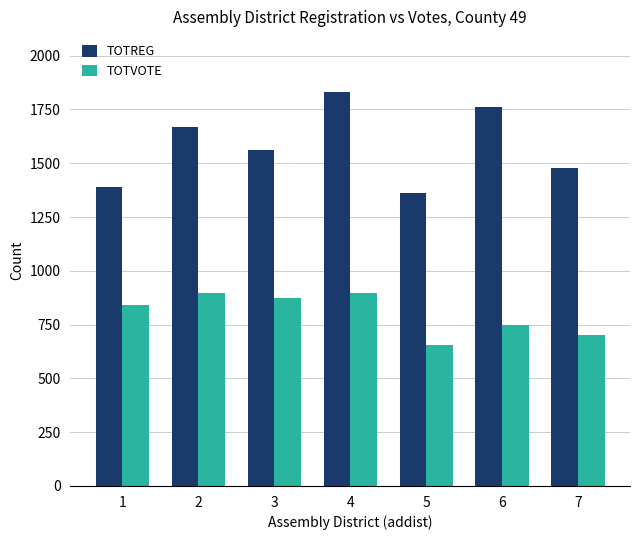

Are the bars grouped side by side (vs. stacked)?

Yes